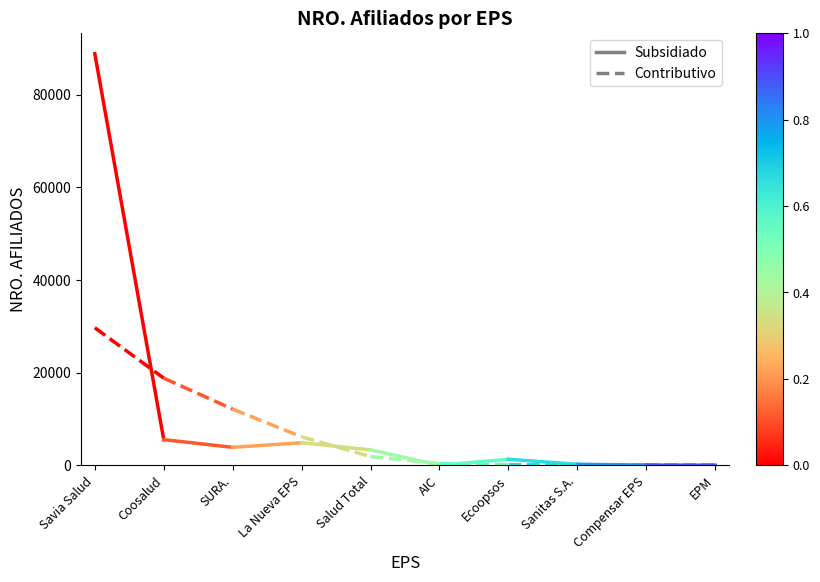

Reading left to right, transcribe all the data shown in this chart.

Subsidiado: Savia Salud=88834	Coosalud=5521
Contributivo: Savia Salud=29679	Coosalud=18801